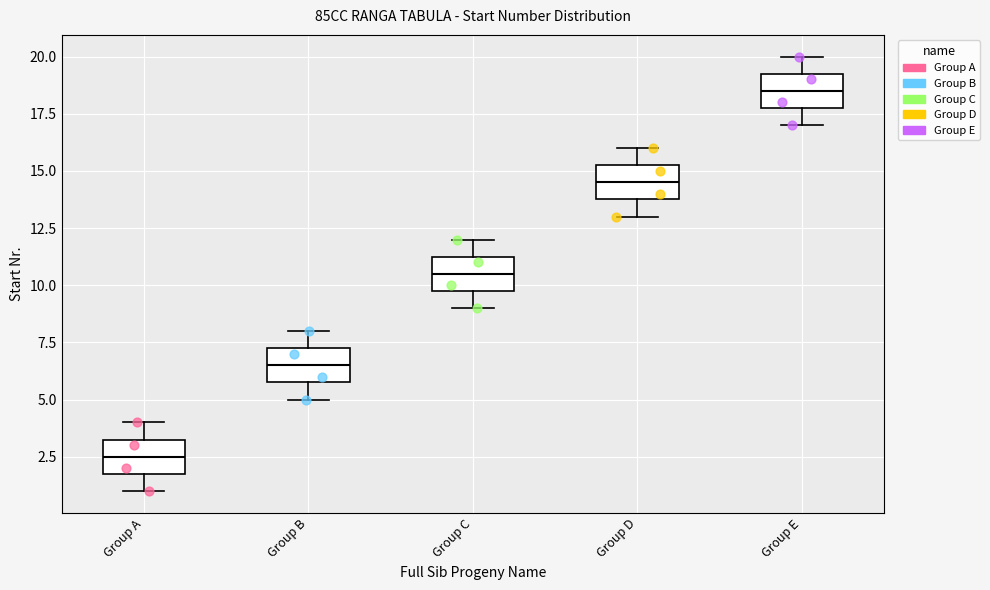

Reading left to right, read every box against the y-axis: the position of its median line, the range the box covers, and the ends of its whiskers. The values are not printed on the chart, so give them approximately, as read against the axis.

Group A: median 2.5, box 2.0 to 3.5, whiskers 1.0 to 4.0
Group B: median 6.5, box 6.0 to 7.5, whiskers 5.0 to 8.0
Group C: median 10.5, box 10.0 to 11.5, whiskers 9.0 to 12.0
Group D: median 14.5, box 14.0 to 15.5, whiskers 13.0 to 16.0
Group E: median 18.5, box 18.0 to 19.5, whiskers 17.0 to 20.0